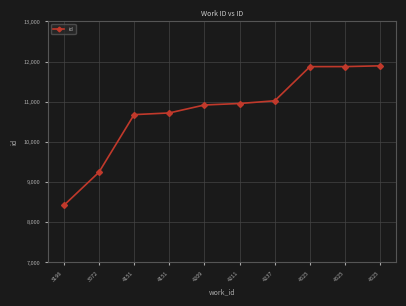

What is the average value?

10762